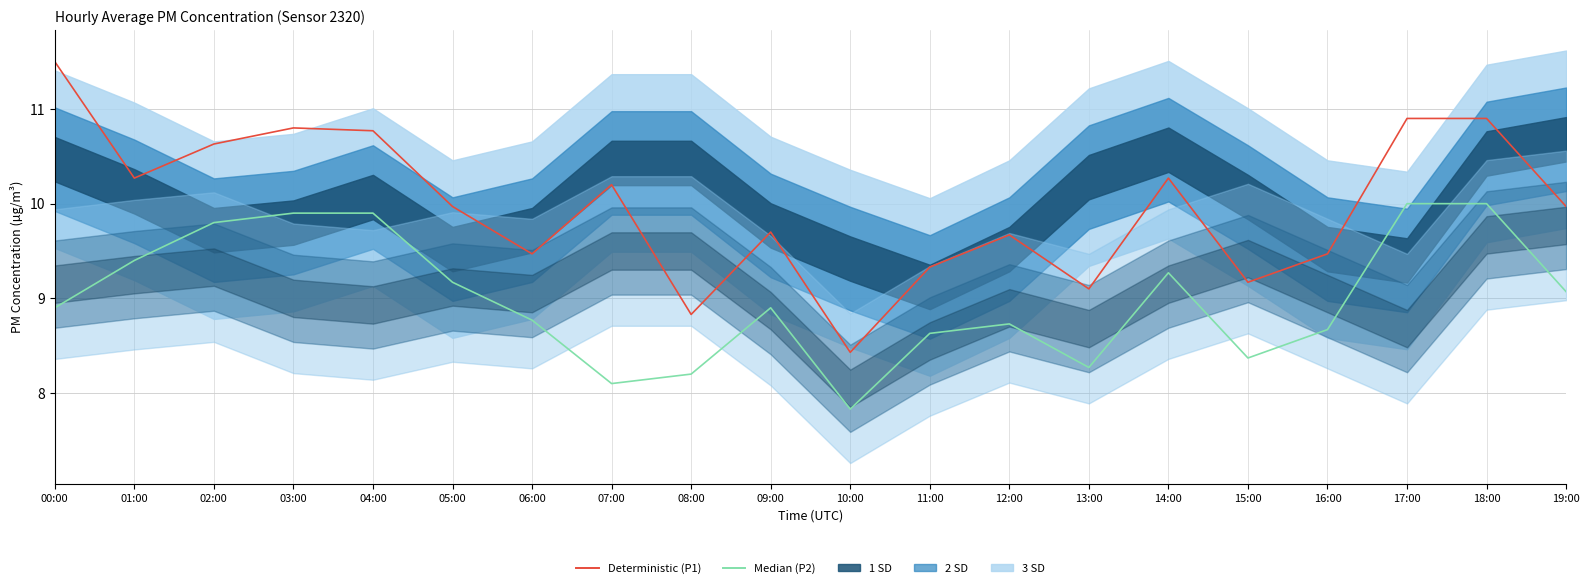

Between 14:00 and 18:00, which is larger?

18:00